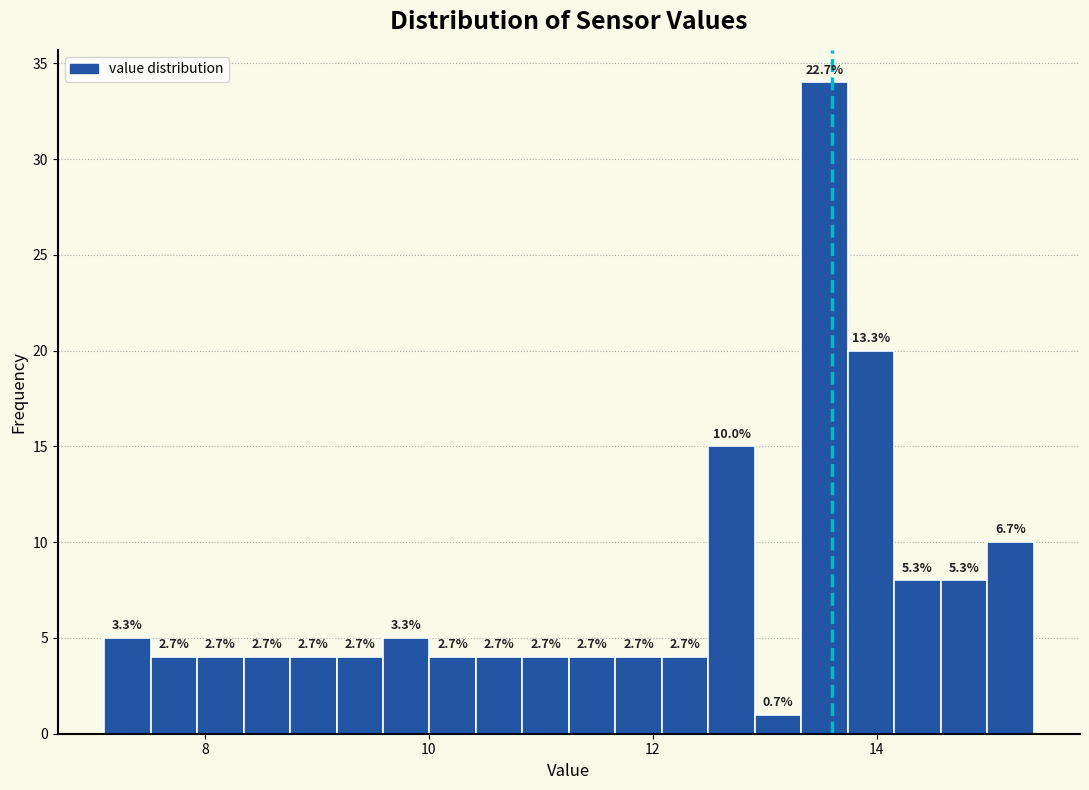

Around what value on the x-axis is the tallest bar? Give the approximate position of its centre, as read against the axis.

13.6